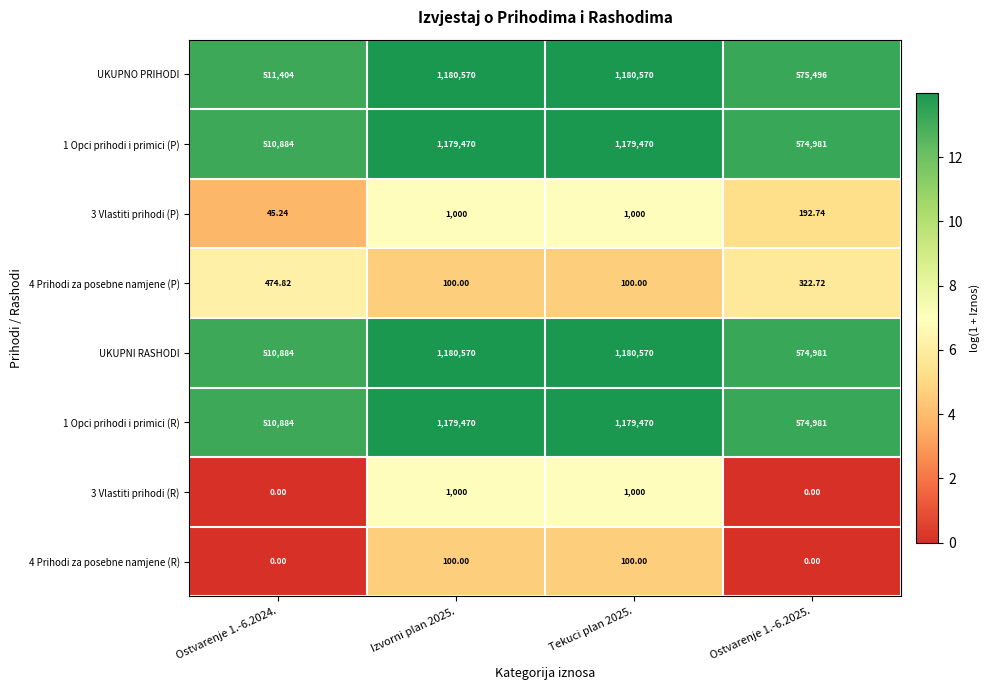

What is the greatest value displayed?

1180570.0